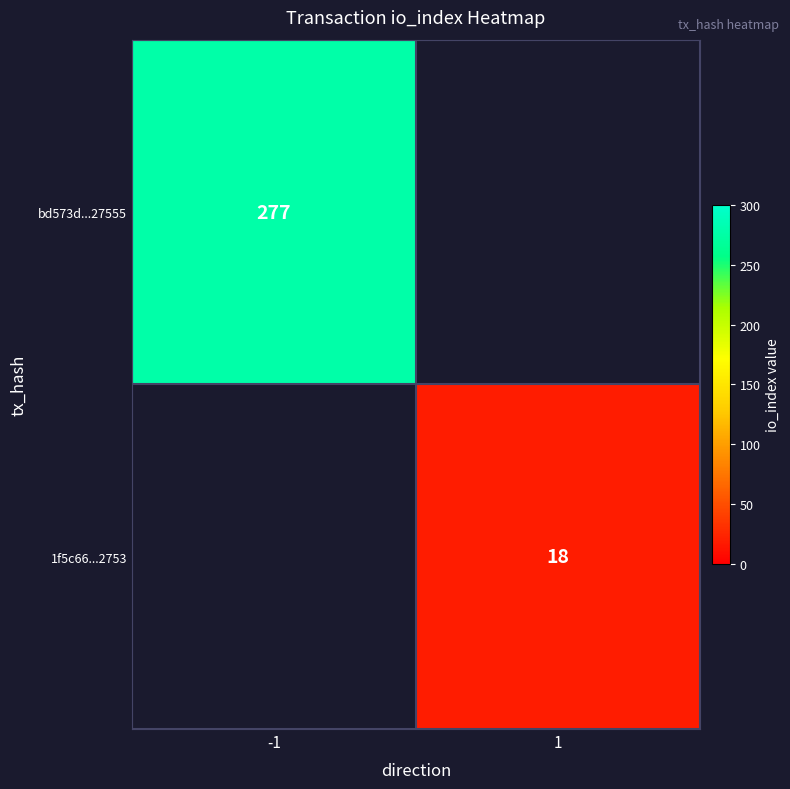

True or false: 1f5c66...2753 has a value of 18 at 1.

True